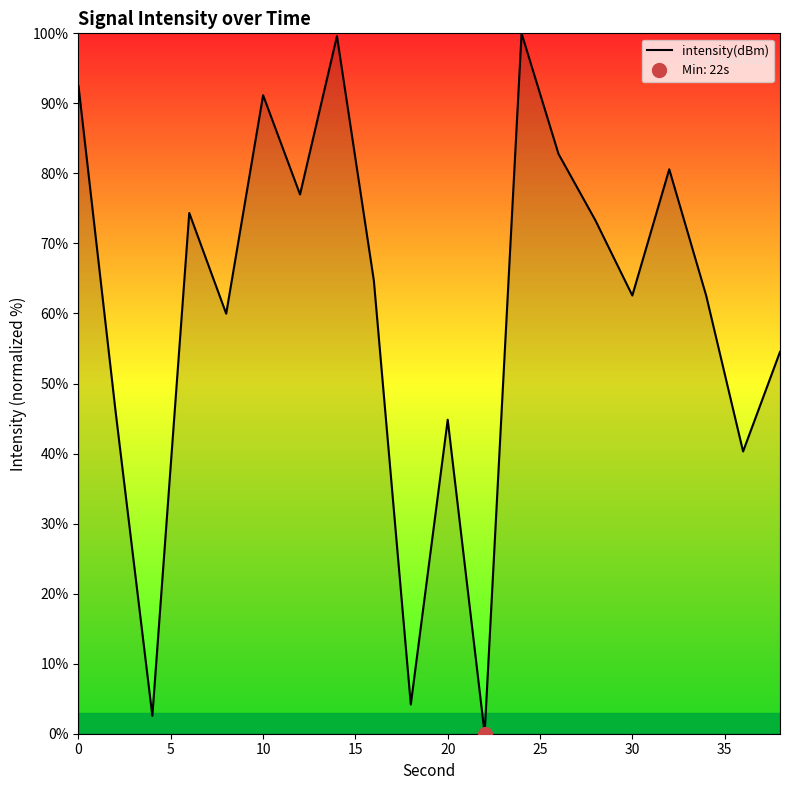

How many series are shown in this chart?

1